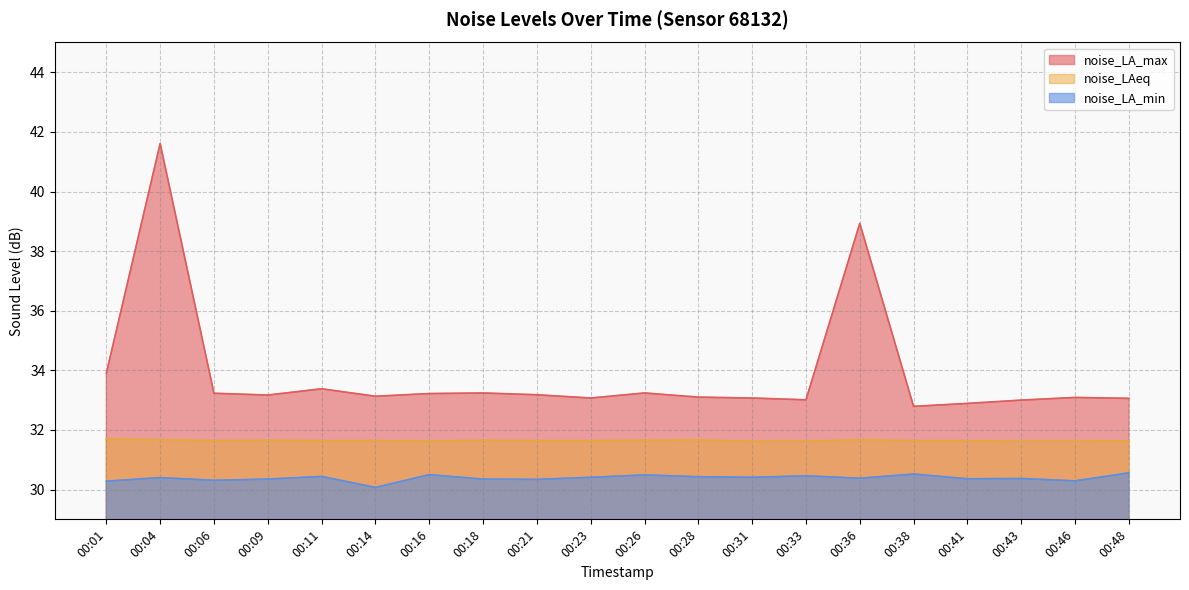

The value of noise_LA_max at 00:28 is 59.1. True or false?

False